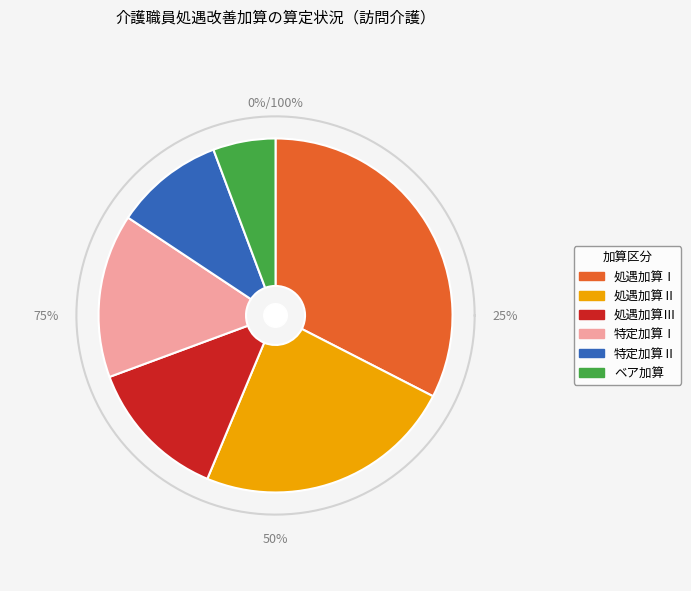

What is the largest slice in the pie chart?

処遇加算Ⅰ